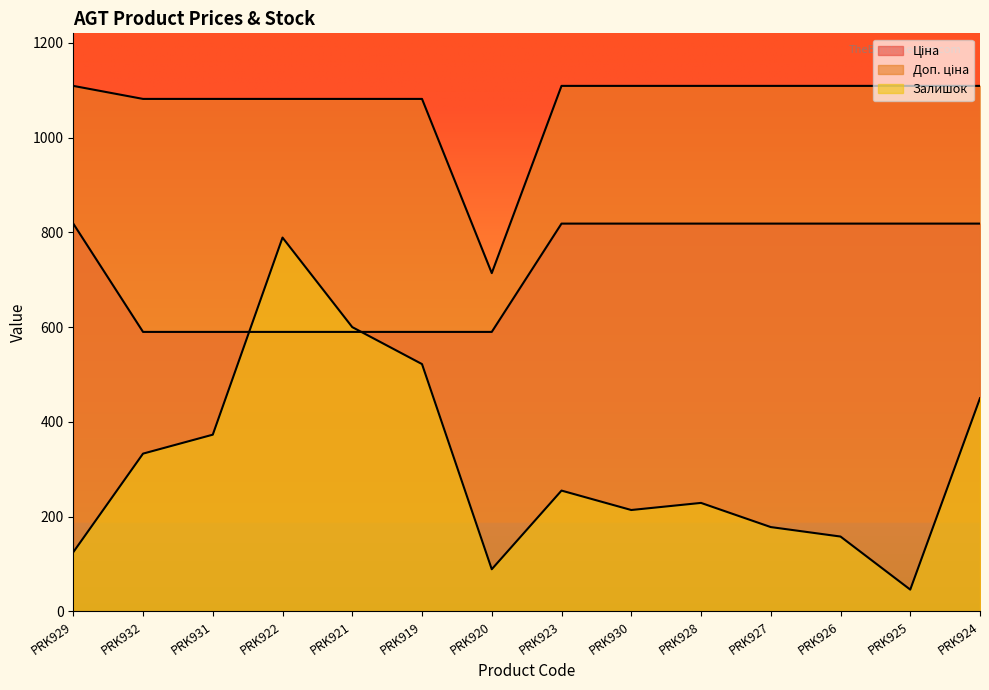

Rank the series by their average value, from lowest to highest.

Залишок, Ціна, Доп. ціна